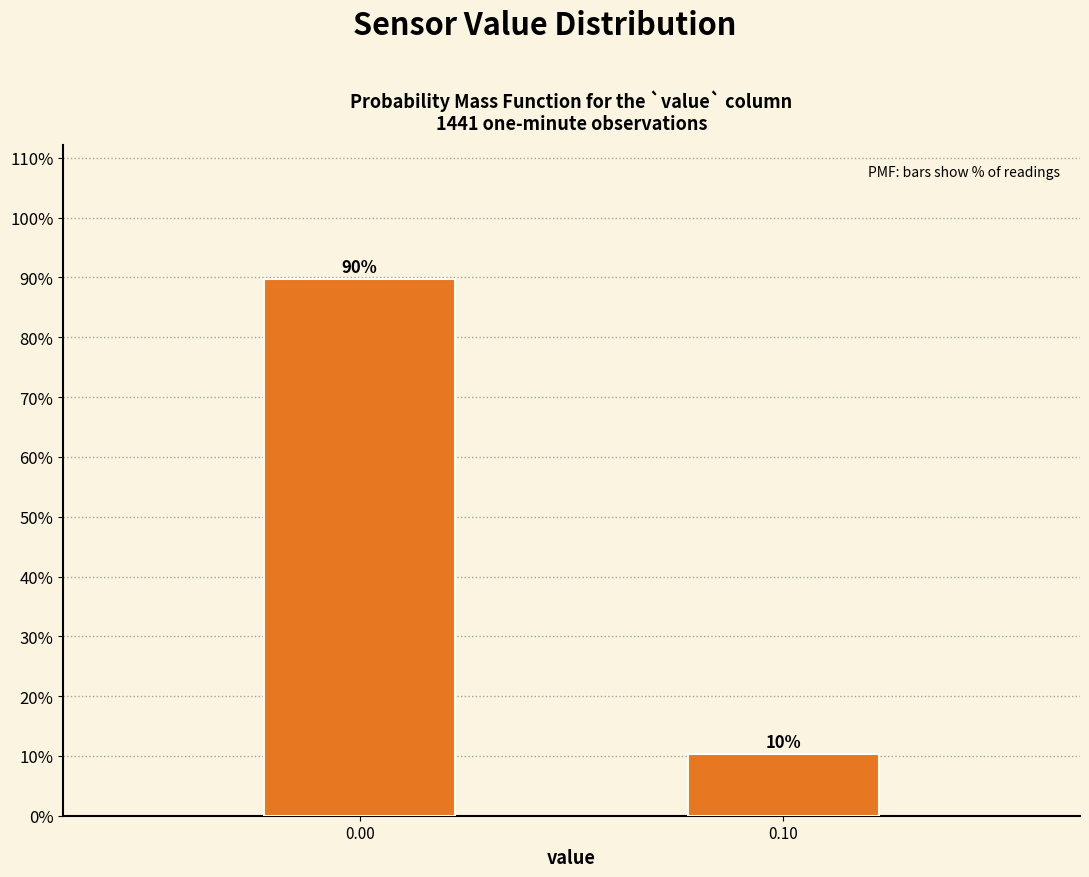

What is the sum of all values?

100.0